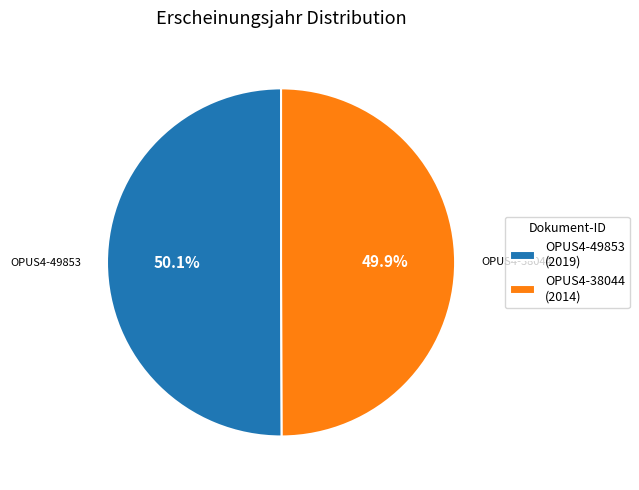

Approximately how many times larger is the value at OPUS4-38044 compared to OPUS4-49853?

1.0